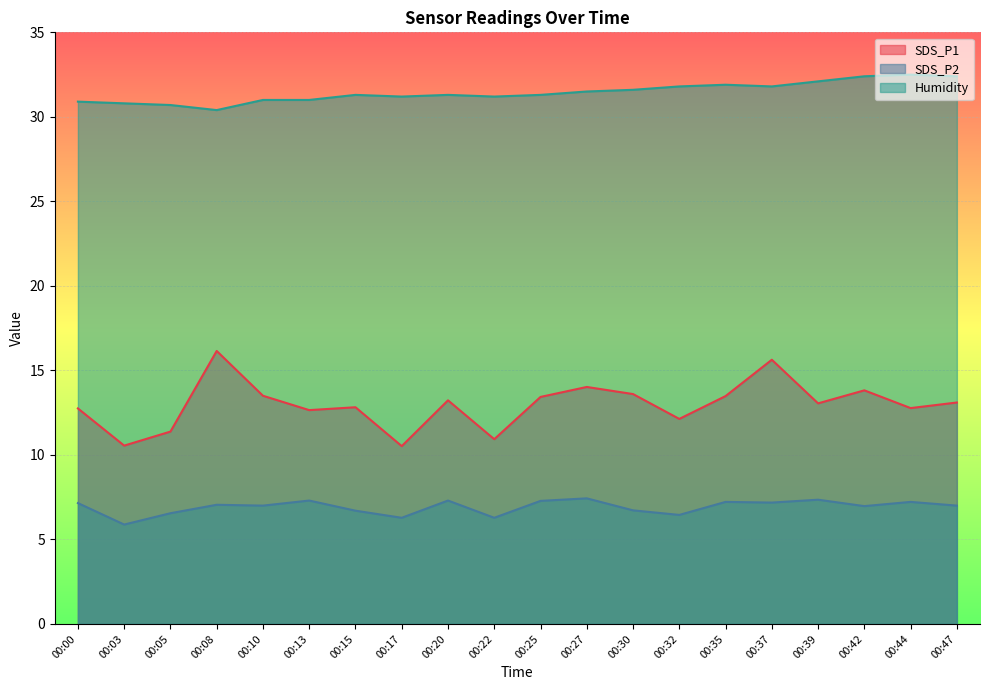

Read the SDS_P2 value at 00:10.

7.0